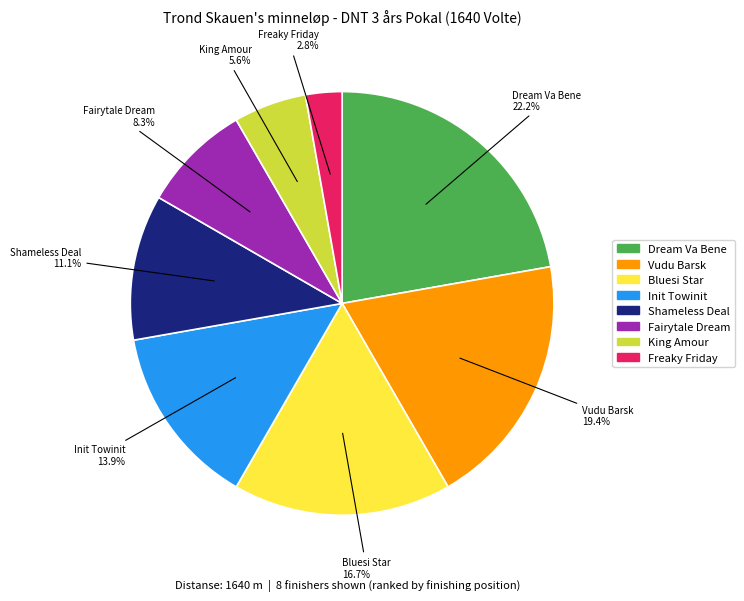

The King Amour slice represents 26% of the pie. True or false?

False